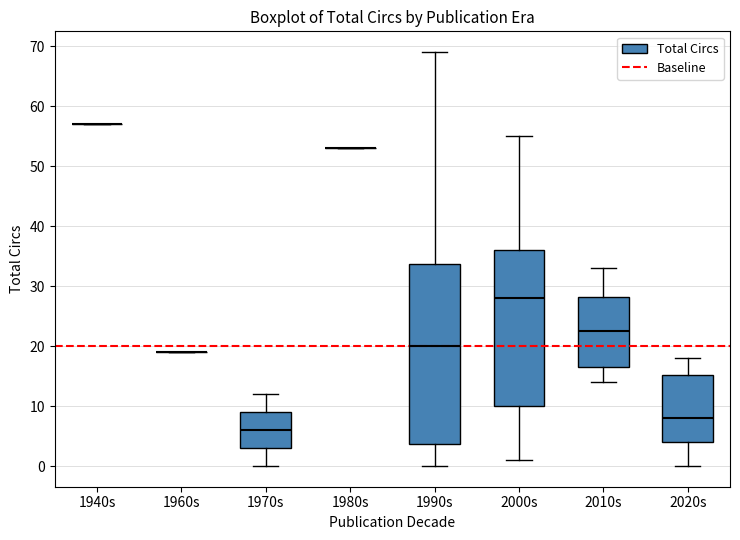

Reading left to right, transcribe this box plot: for each box, give where its median line is, the range the box spans, and where its two whiskers end, as read against the y-axis. The values are not printed on the chart, so give them approximately, as read against the axis.

1940s: box collapsed to a line at 57, whiskers 57 to 57
1960s: box collapsed to a line at 19, whiskers 19 to 19
1970s: median 6, box 3 to 9, whiskers 0 to 12
1980s: box collapsed to a line at 53, whiskers 53 to 53
1990s: median 20, box 4 to 34, whiskers 0 to 69
2000s: median 28, box 10 to 36, whiskers 1 to 55
2010s: median 23, box 17 to 28, whiskers 14 to 33
2020s: median 8, box 4 to 15, whiskers 0 to 18